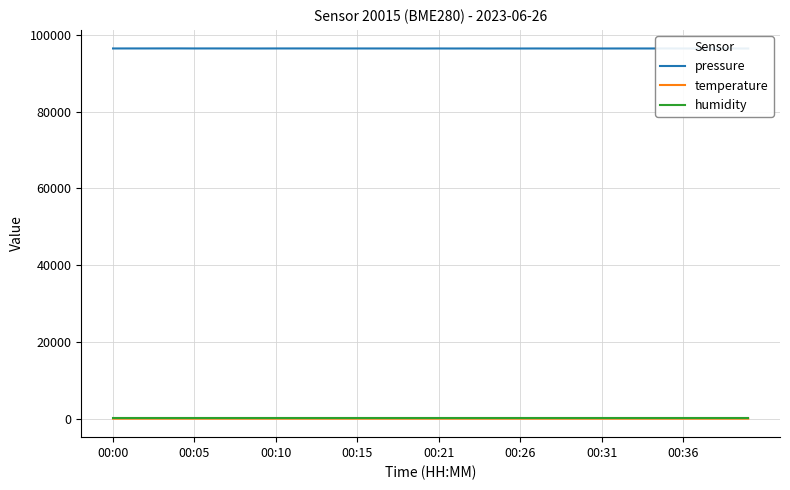

True or false: temperature and pressure cross at least once.

False